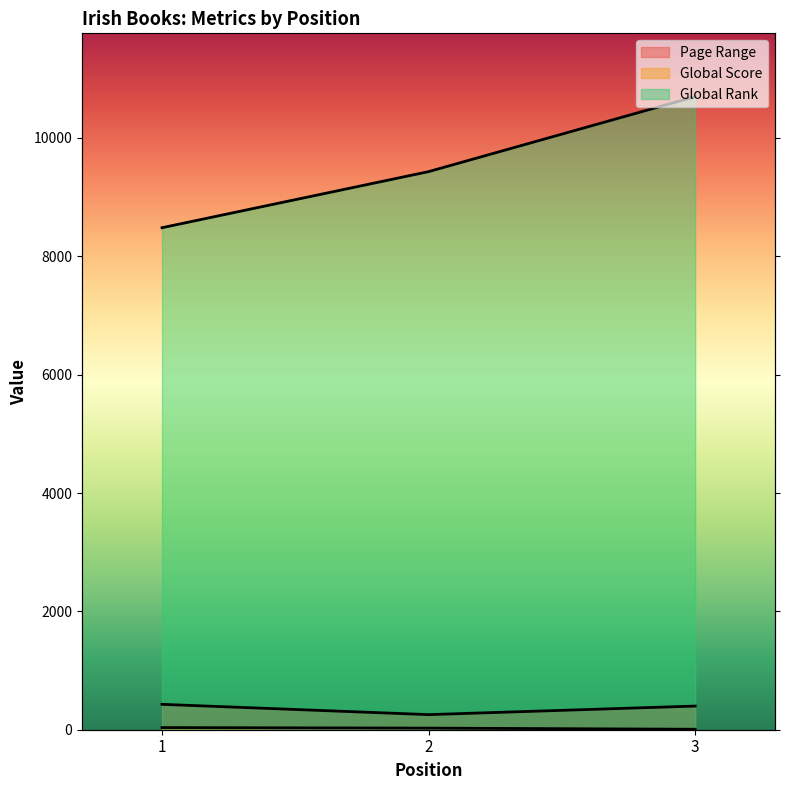

Which series has the widest spread of values?

Global Rank